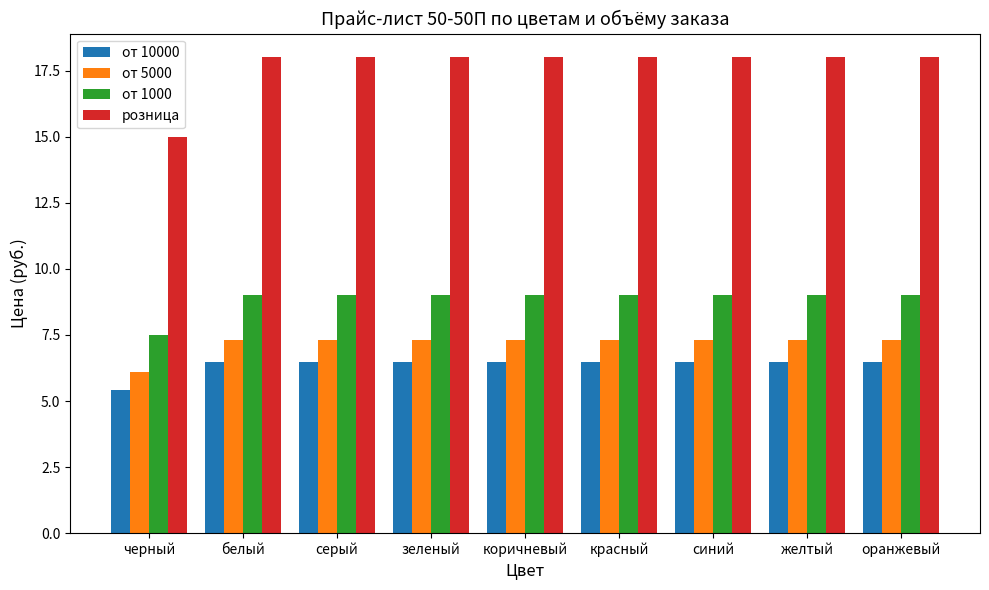

Which series has the largest total across all categories?

розница